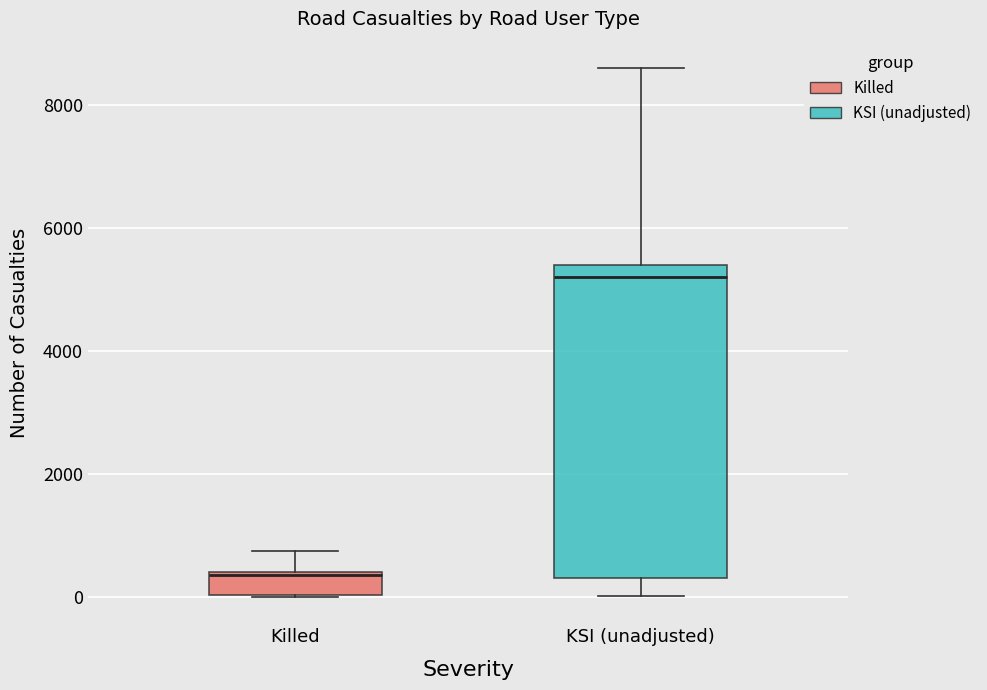

Which box has the highest median line?

KSI (unadjusted)